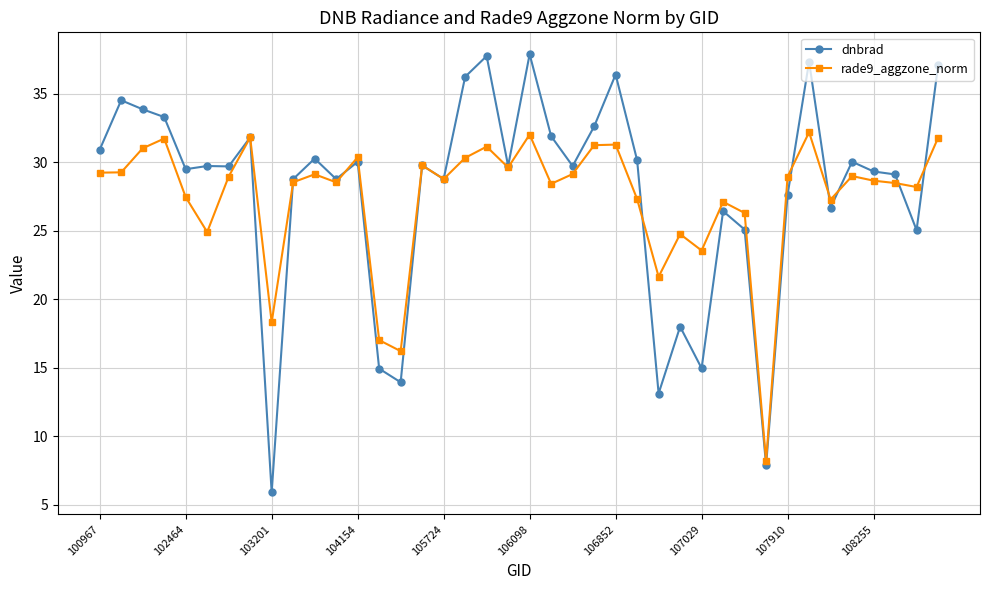

List the series in order of their peak value, lowest first.

rade9_aggzone_norm, dnbrad